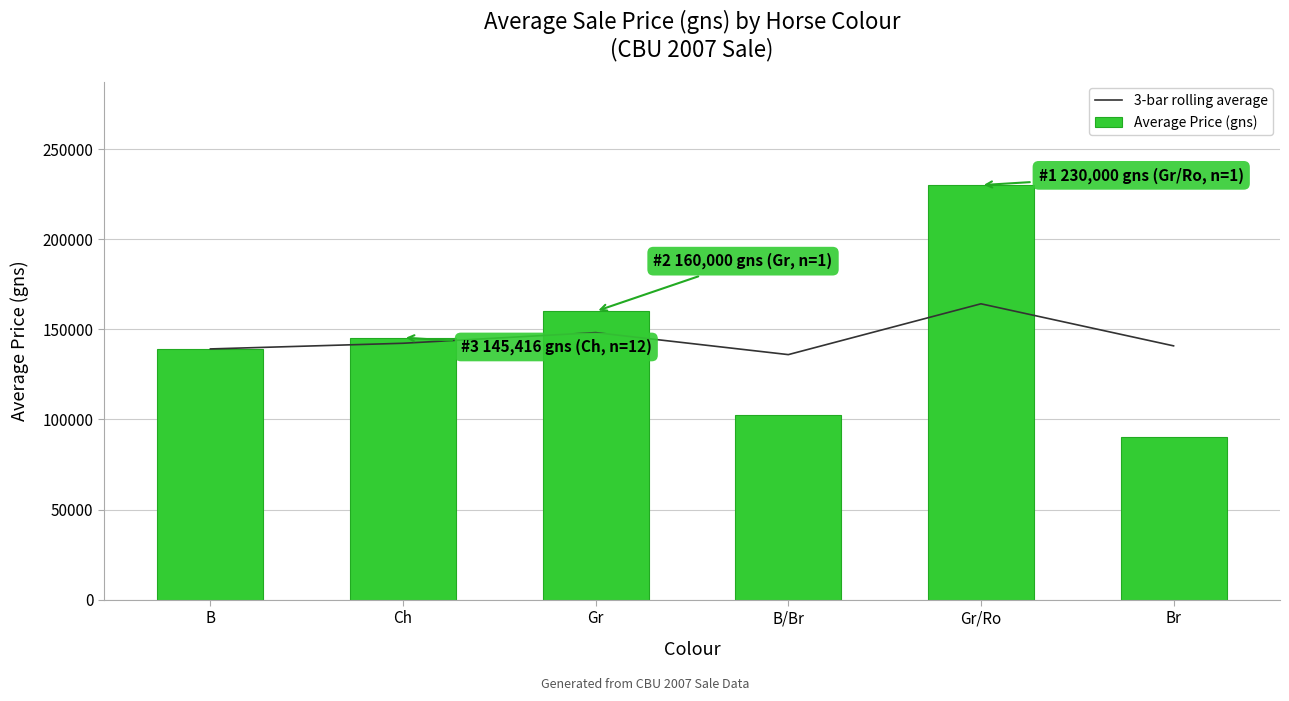

Is the value of 3-bar rolling average at Ch greater than the value of Average Price (gns) at Gr?

No